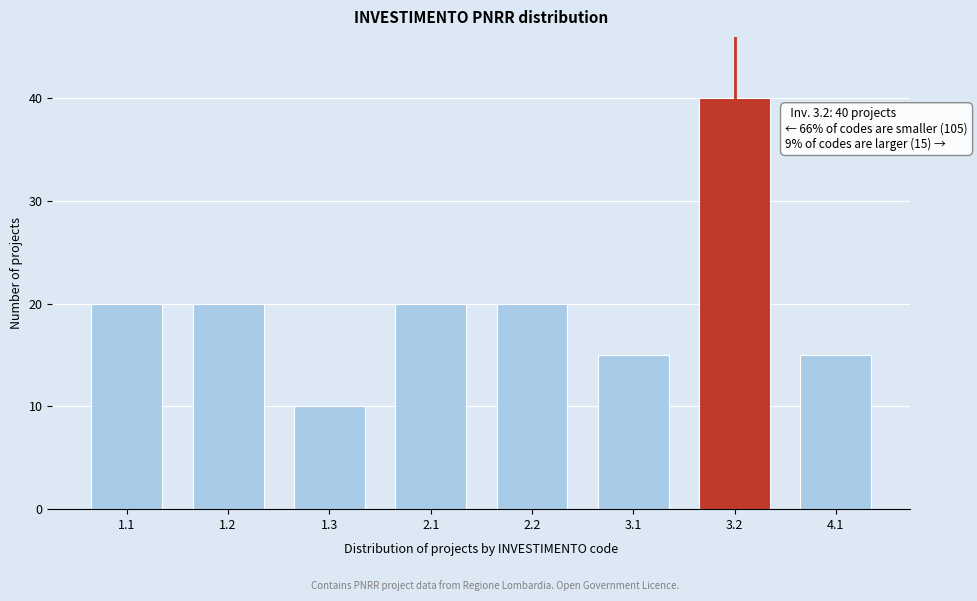

Reading left to right, what are all the values shown in this chart?

1.1=20	1.2=20	1.3=10	2.1=20	2.2=20	3.1=15	3.2=40	4.1=15